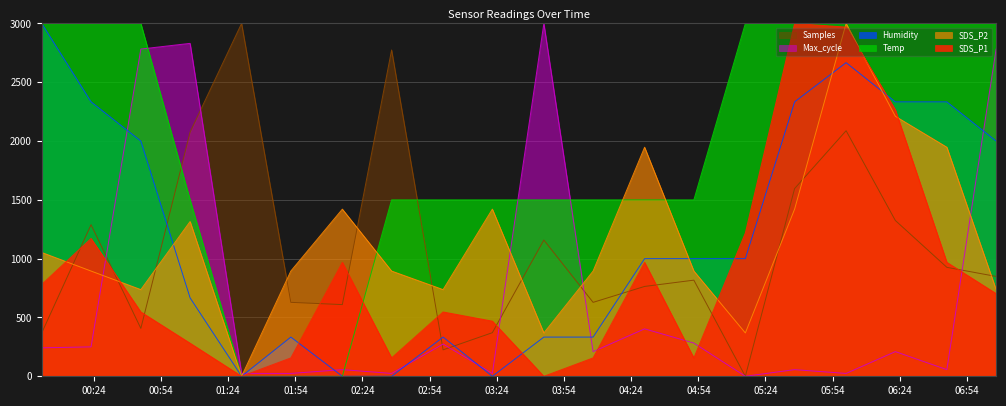

Where is Samples nearest to the value 1500?

2023/02/13 05:37:00